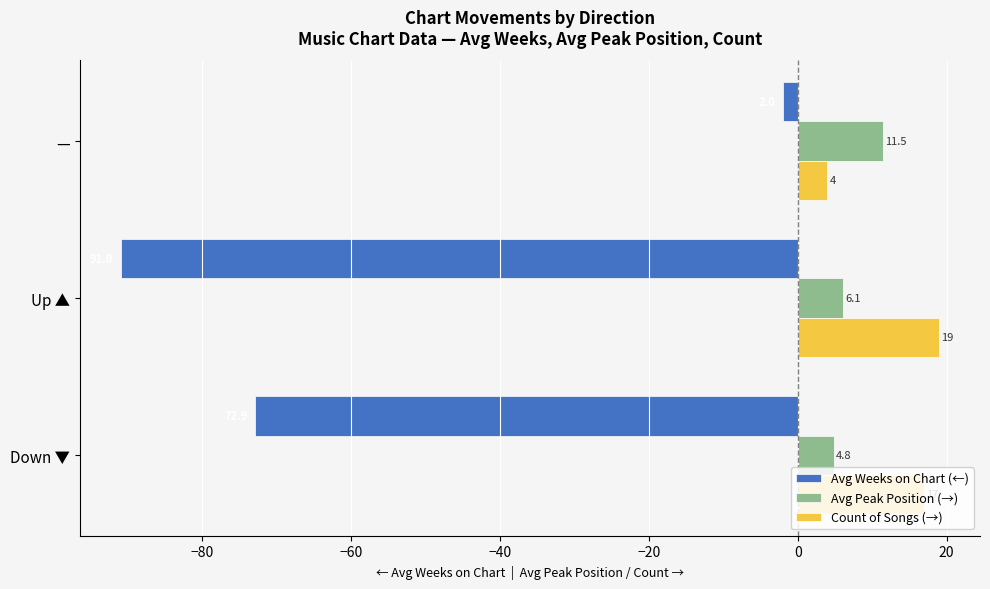

List the series in order of their peak value, highest first.

Count of Songs (→), Avg Peak Position (→), Avg Weeks on Chart (←)